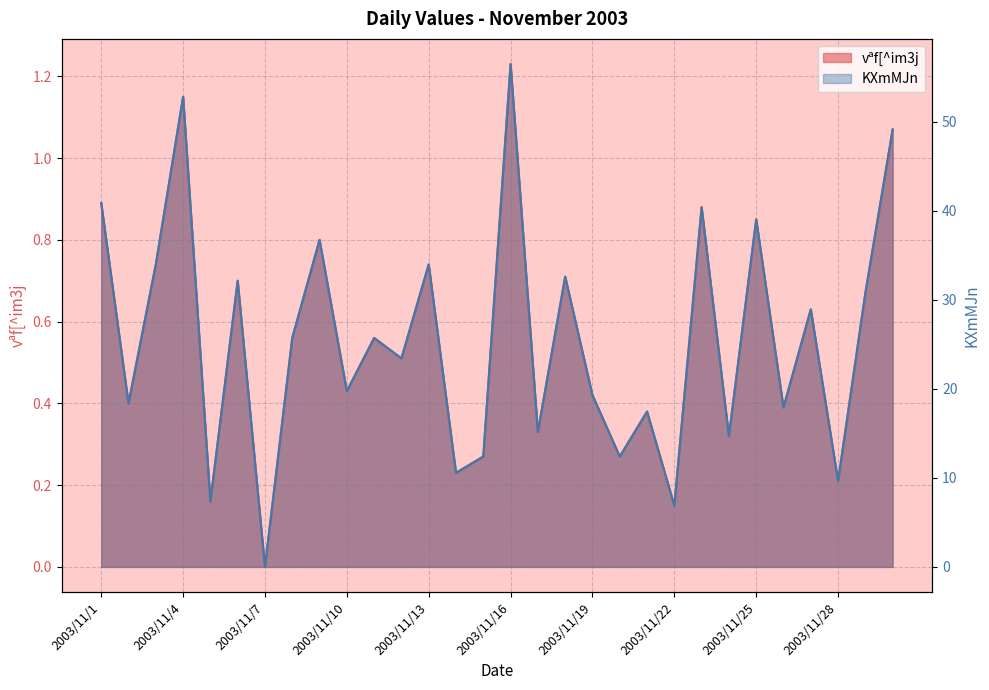

True or false: vªf[^im3j and KXmMJn intersect in this chart.

False